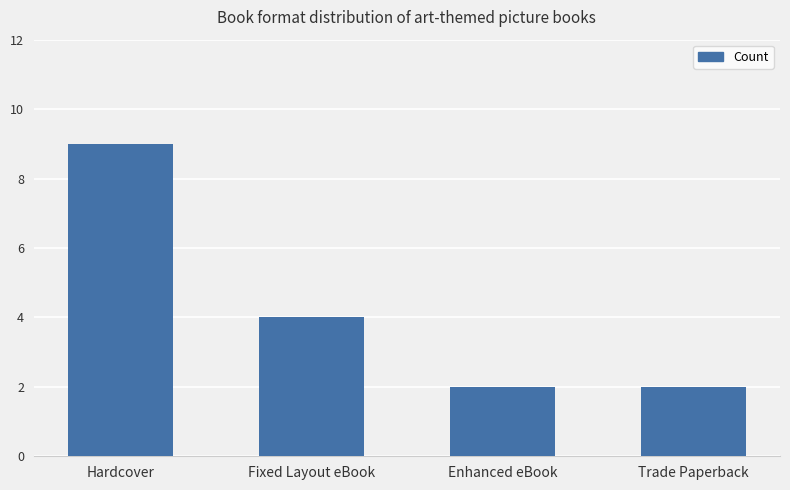

What is the label of the 3rd bar from the left?

Enhanced eBook